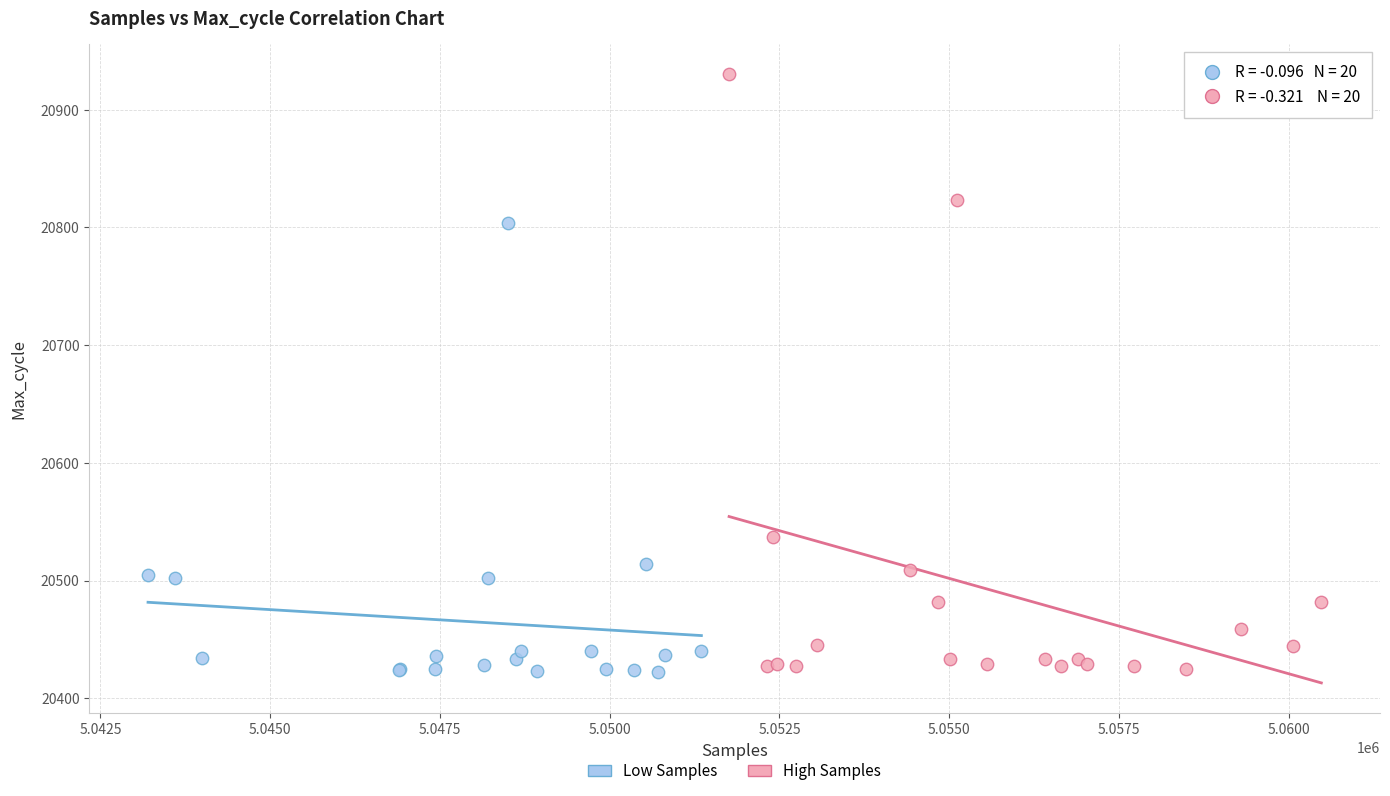

Which series contains the highest Y value?

High Samples